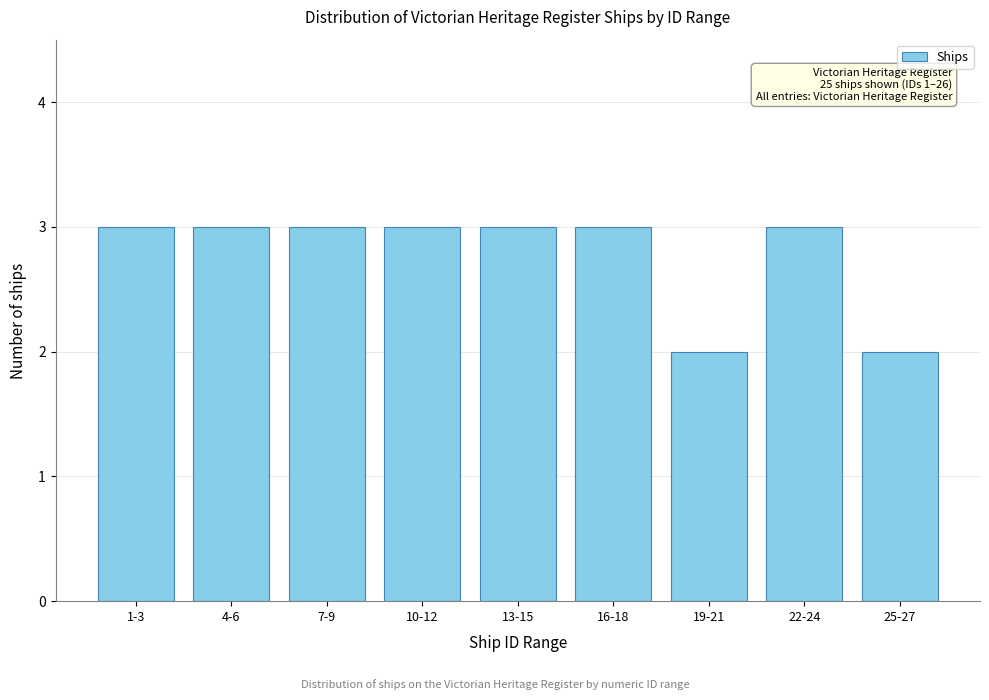

Reading left to right, transcribe all the data shown in this chart.

1-3=3	4-6=3	7-9=3	10-12=3	13-15=3	16-18=3	19-21=2	22-24=3	25-27=2